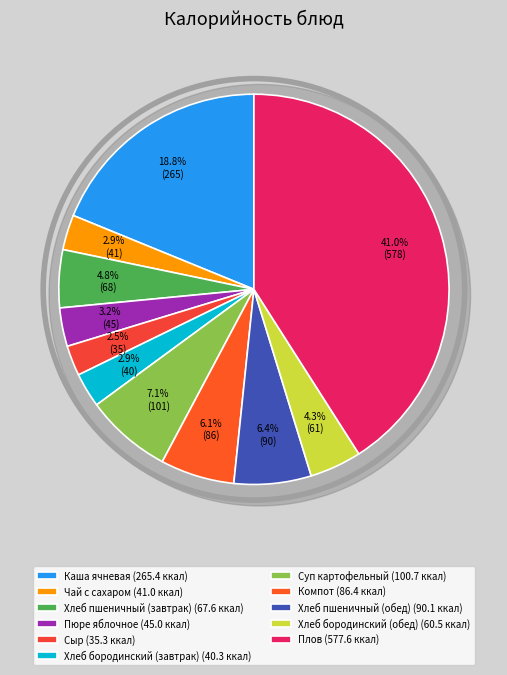

How many slices are in this pie chart?

11